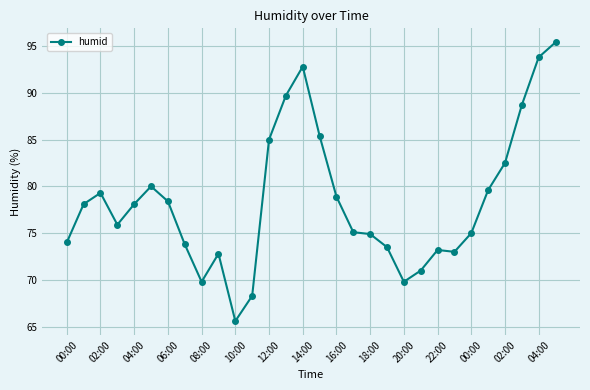

What is the greatest value displayed?

95.4